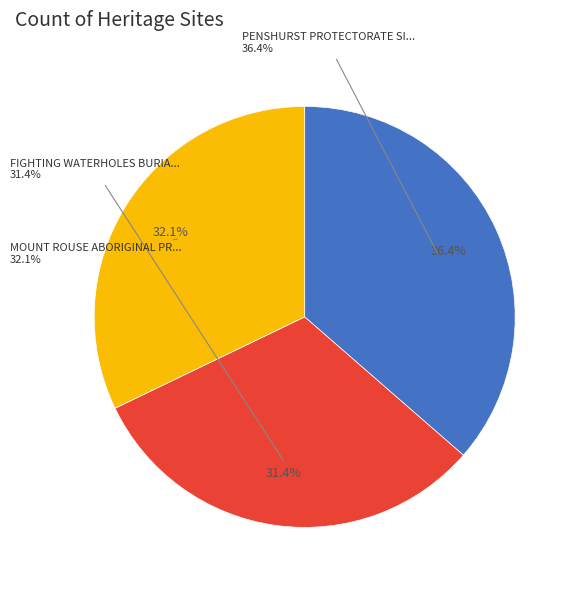

Which slice is the largest?

PENSHURST PROTECTORATE SITE